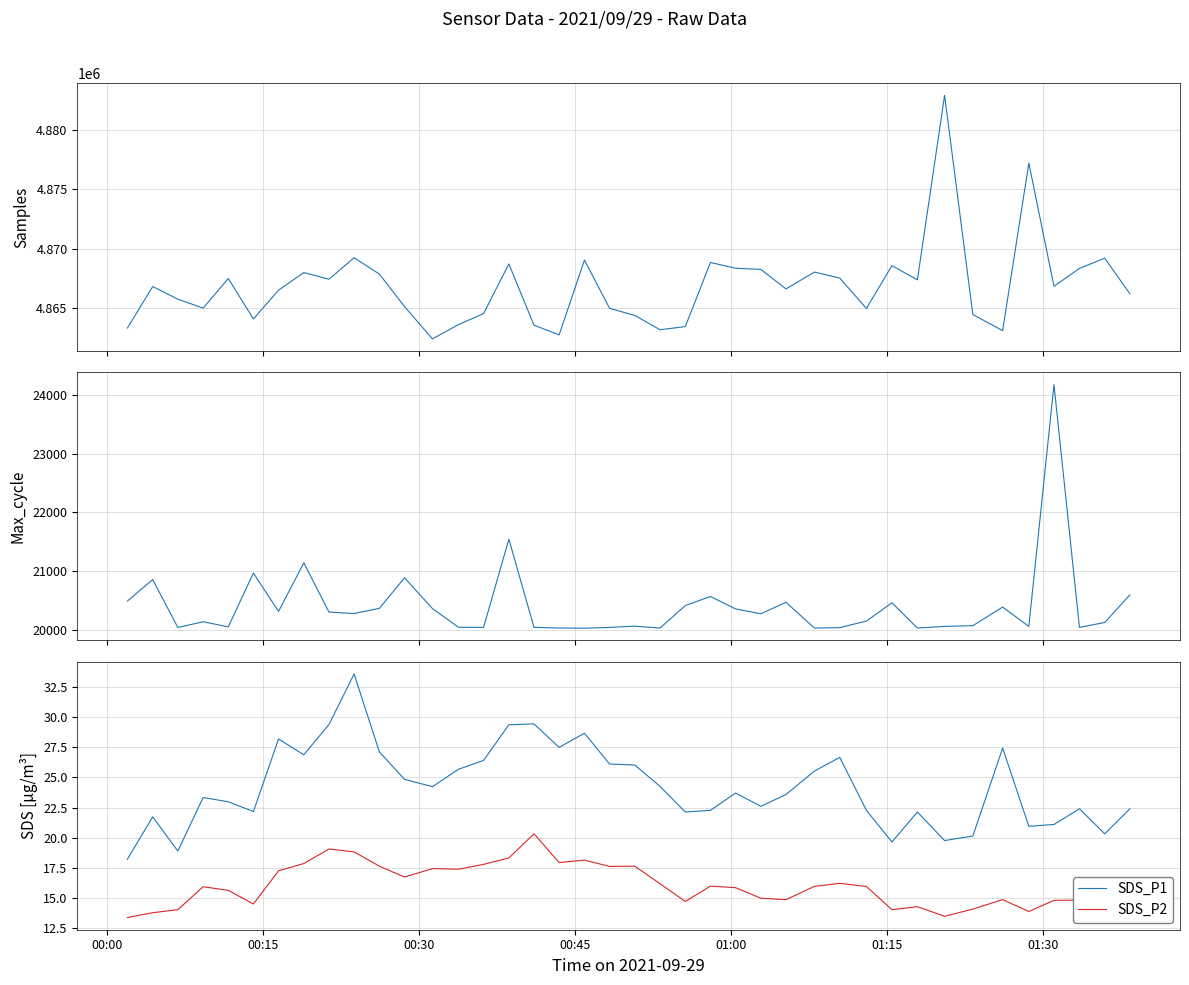

How many distinct data groups are displayed?

4